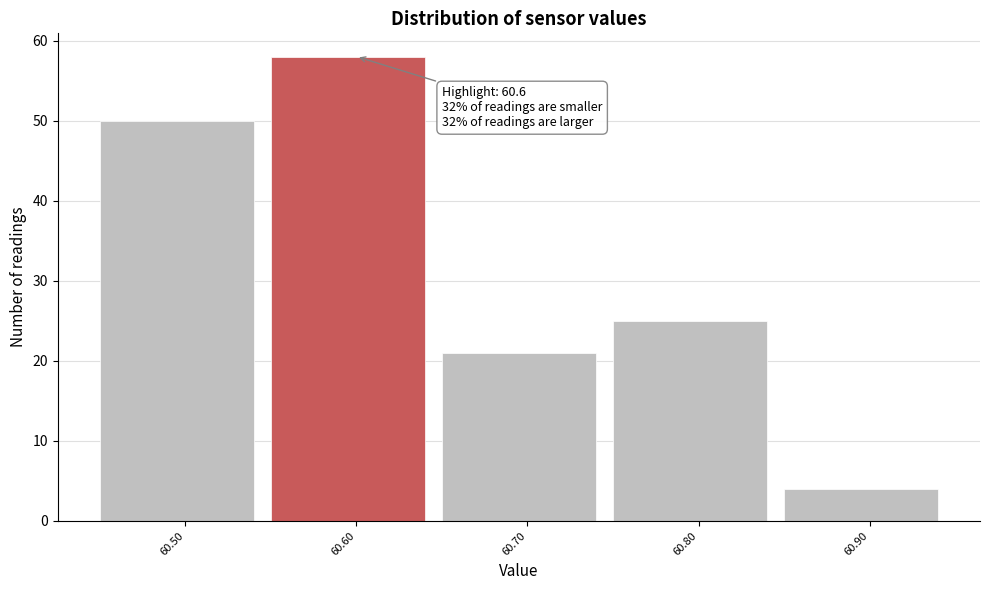

Which range on the x-axis has the tallest bar?

60.55 to 60.65